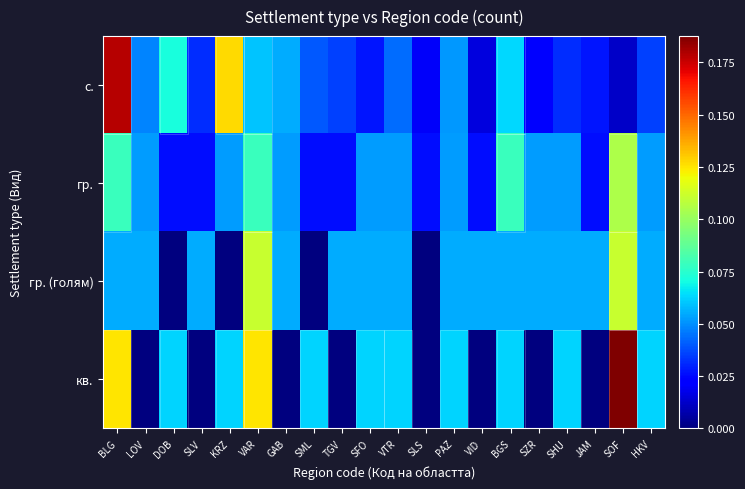

At GAB, list the series in order from smallest to largest.

кв., гр., с., гр. (голям)